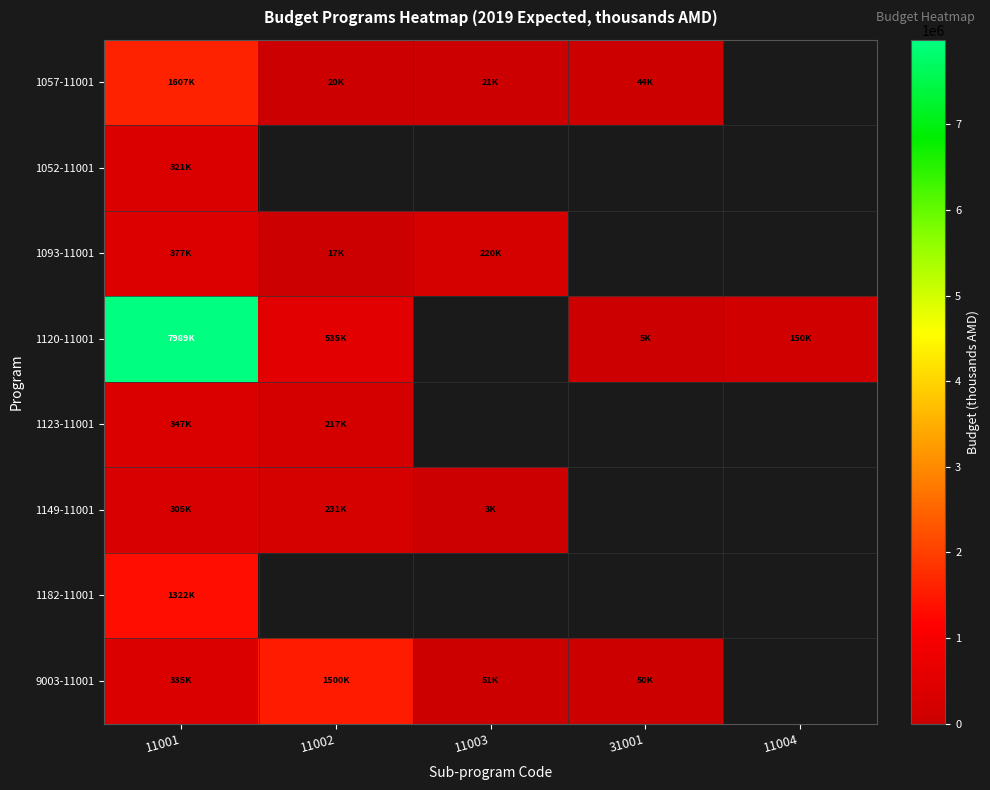

How many categories are shown in the chart?

5